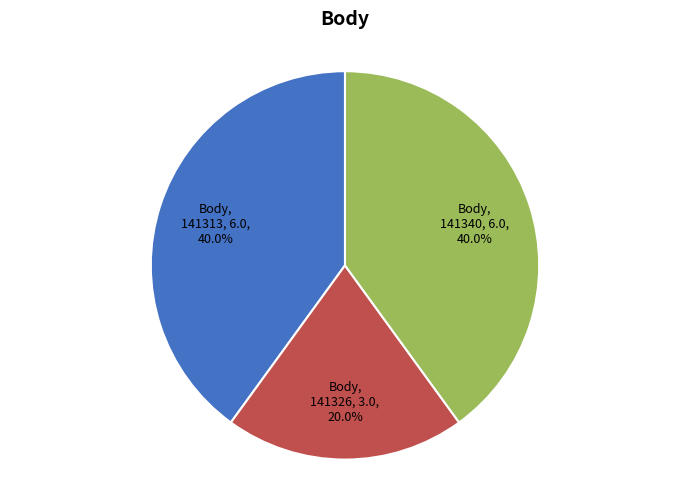

What portion of the pie excludes Body, 141326, 3.0, 20.0%?

80.0%